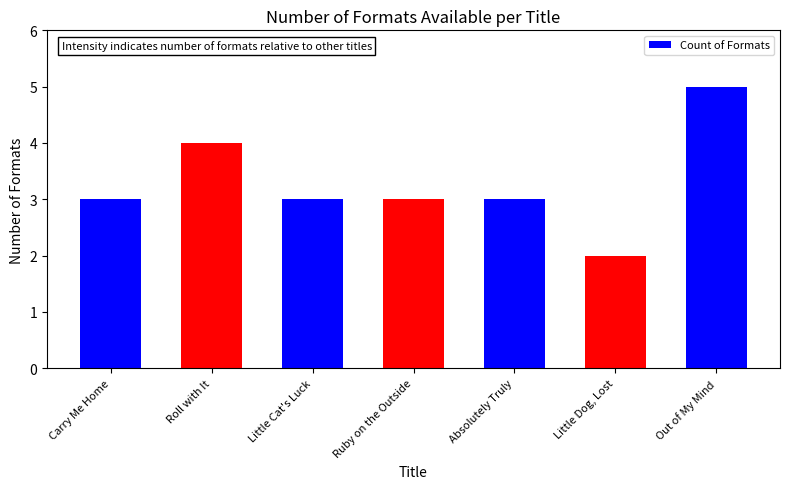

How many series are shown in this chart?

1